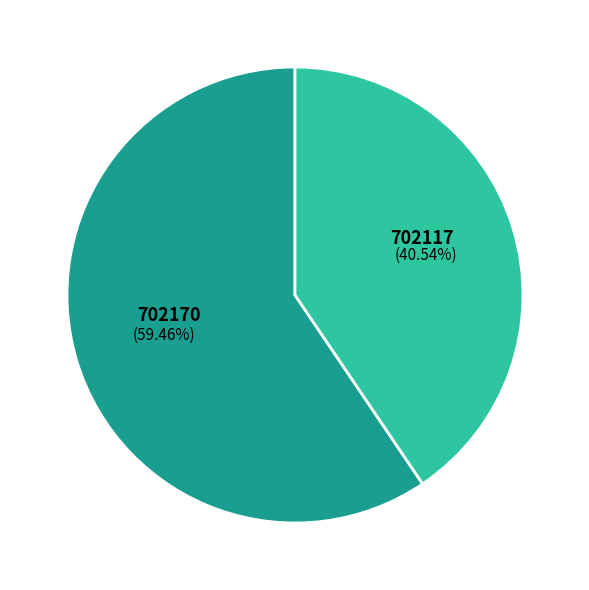

What is the majority slice?

702170